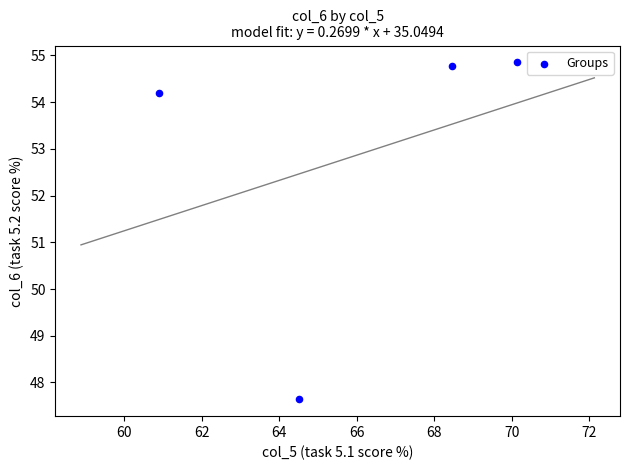

What Y value in the scatter plot is closest to 51?

54.2